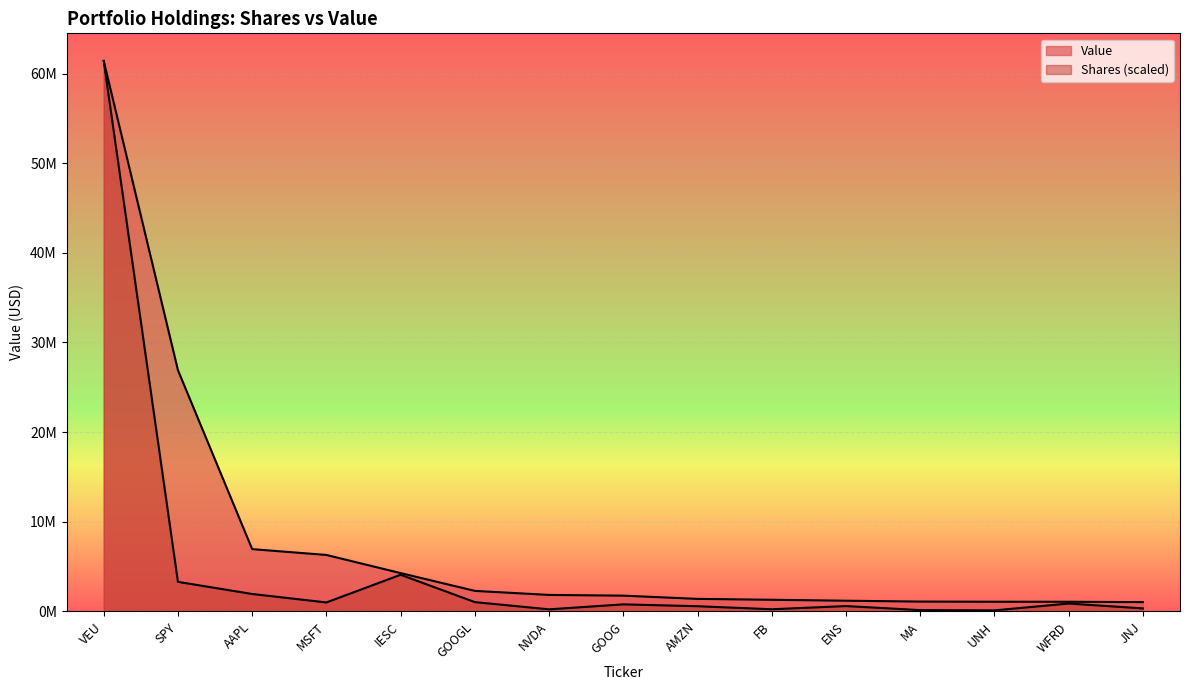

Count the number of categories in the chart.

15